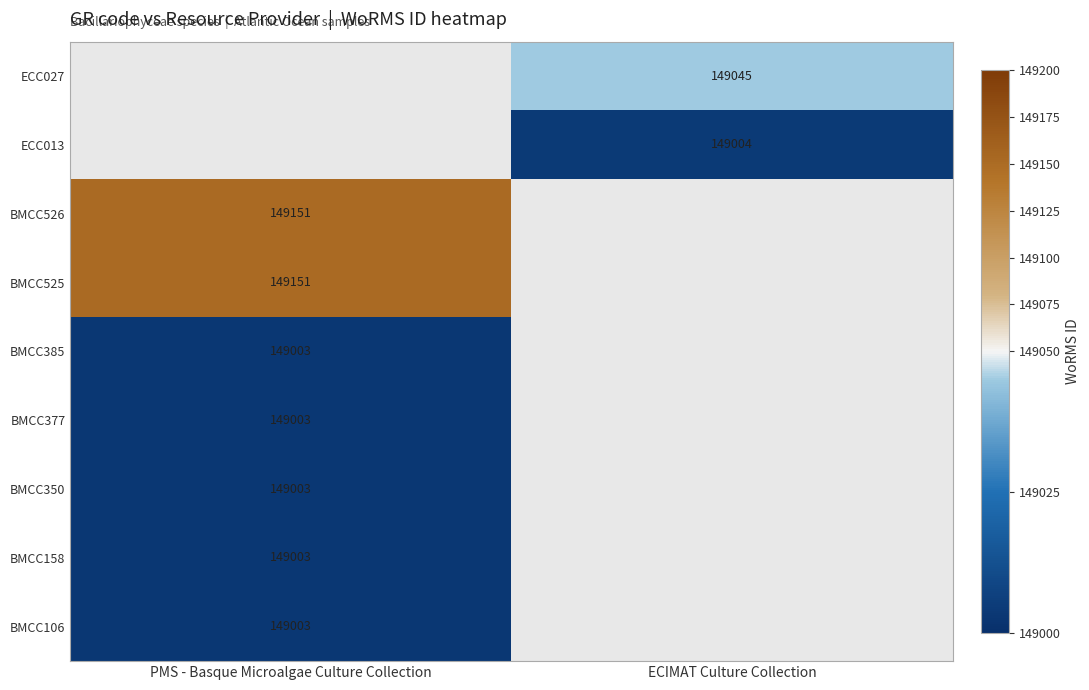

Which has a higher value, PMS - Basque Microalgae Culture Collection or ECIMAT Culture Collection?

ECIMAT Culture Collection